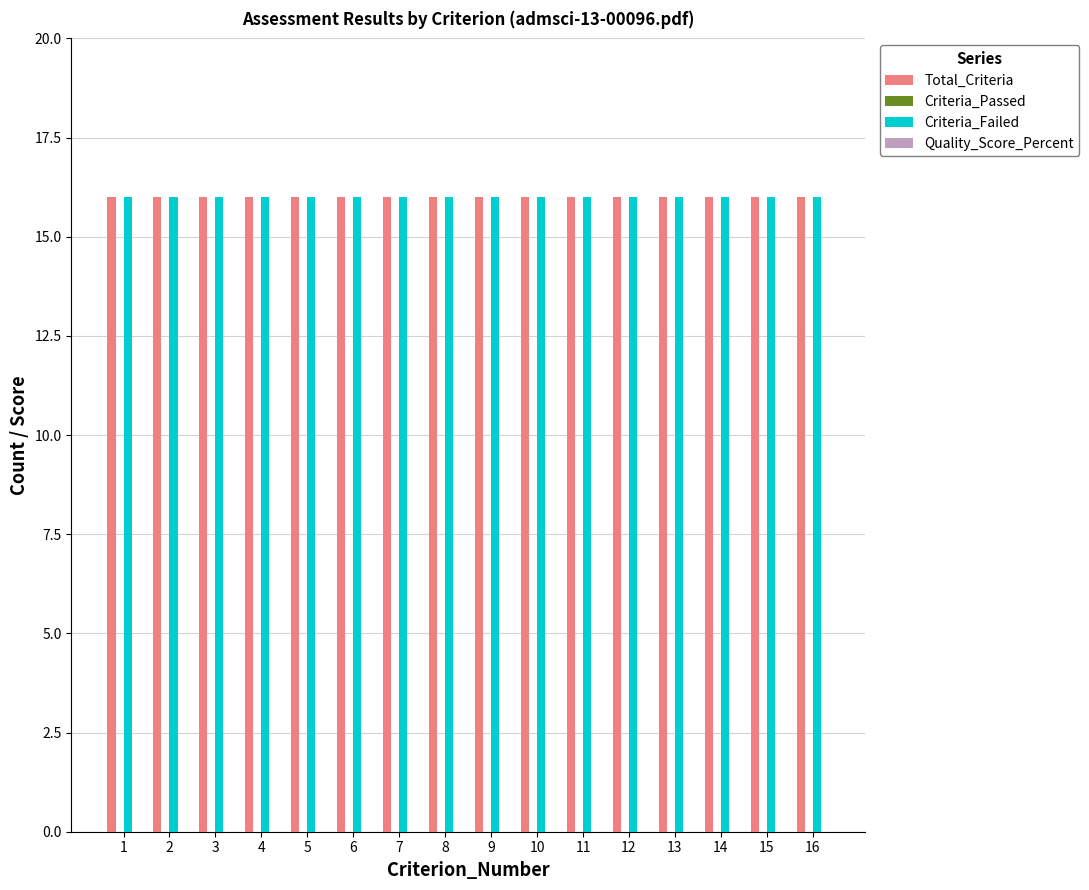

At 11, list the series in order from largest to smallest.

Total_Criteria, Criteria_Failed, Criteria_Passed, Quality_Score_Percent